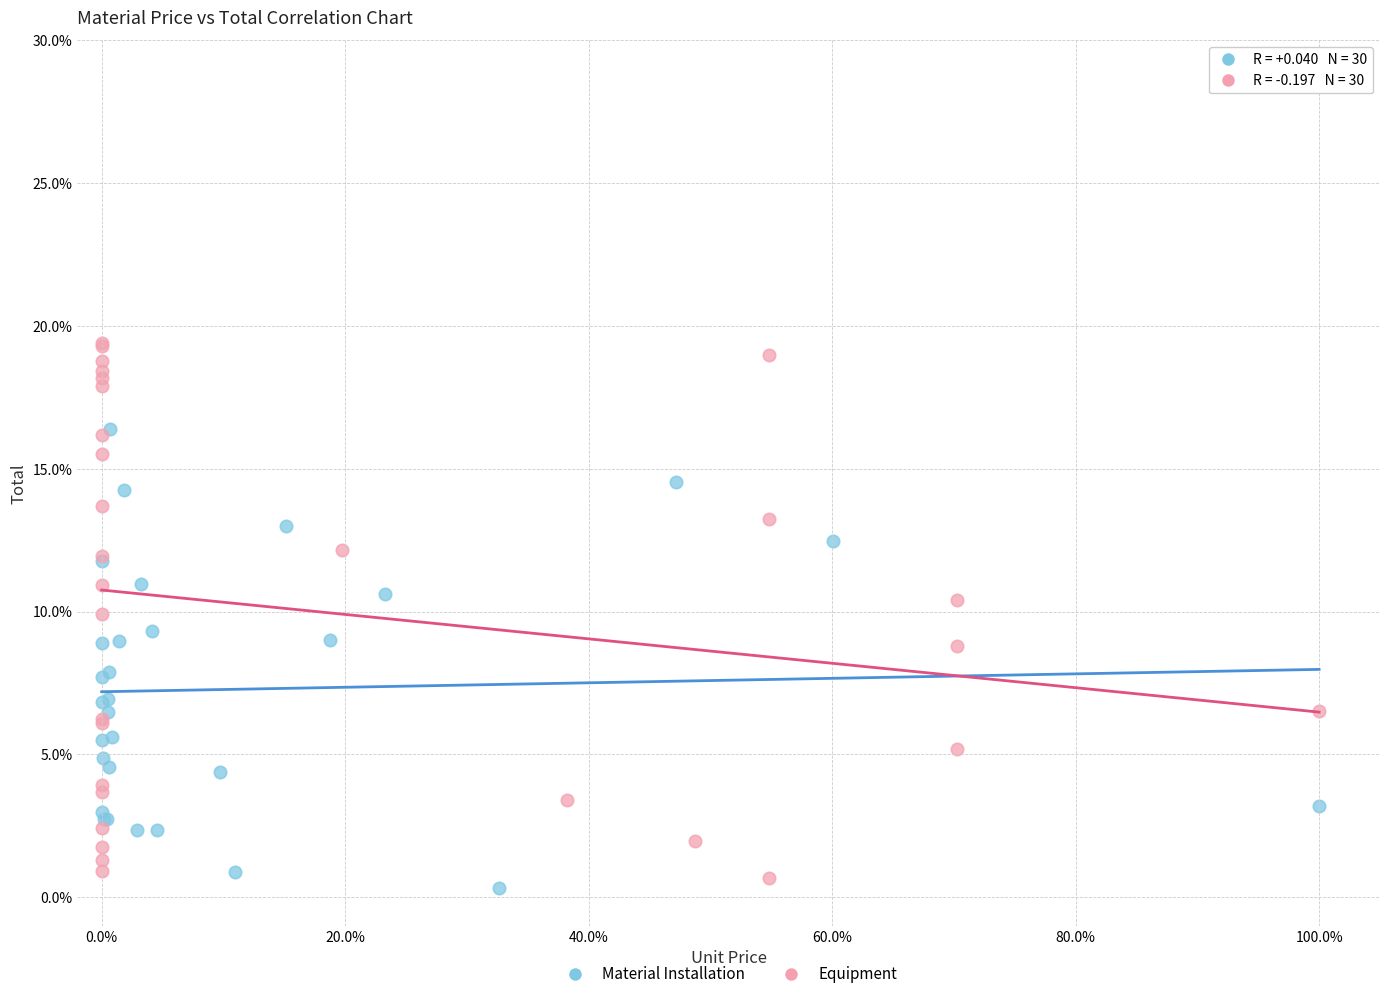

Which series contains the lowest Y value?

Material Installation